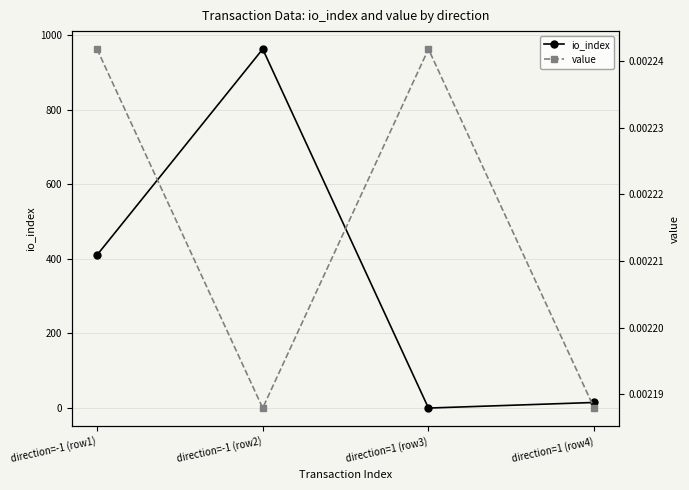

What is the sum of all io_index values?

1387